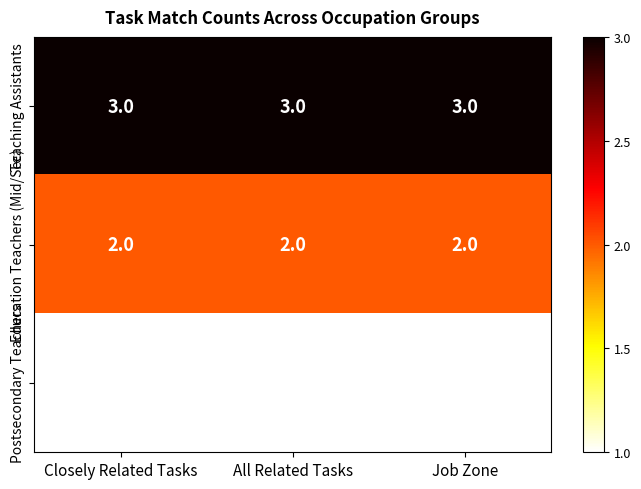

The Education Teachers (Mid/Sec) series shows 2 at Closely Related Tasks. True or false?

True